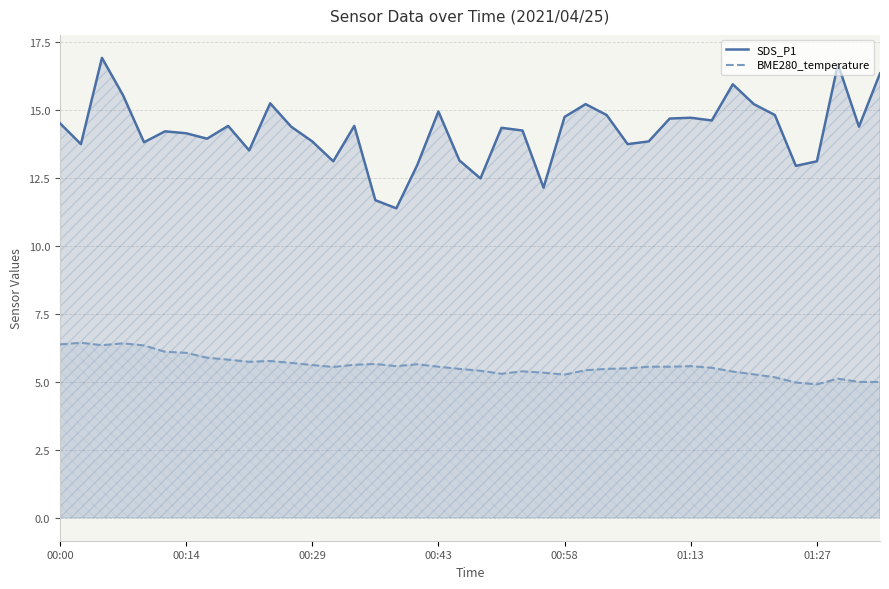

Is it true that BME280_temperature equals 5.6 at 00:29?

True